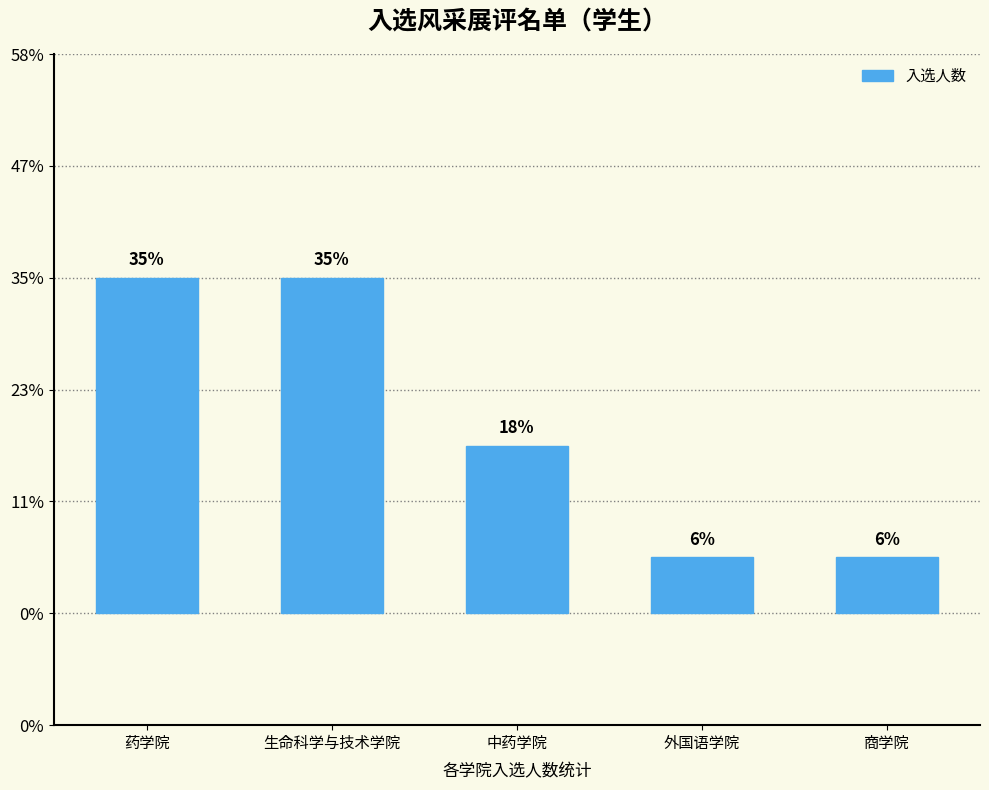

Are the bars grouped side by side (vs. stacked)?

No